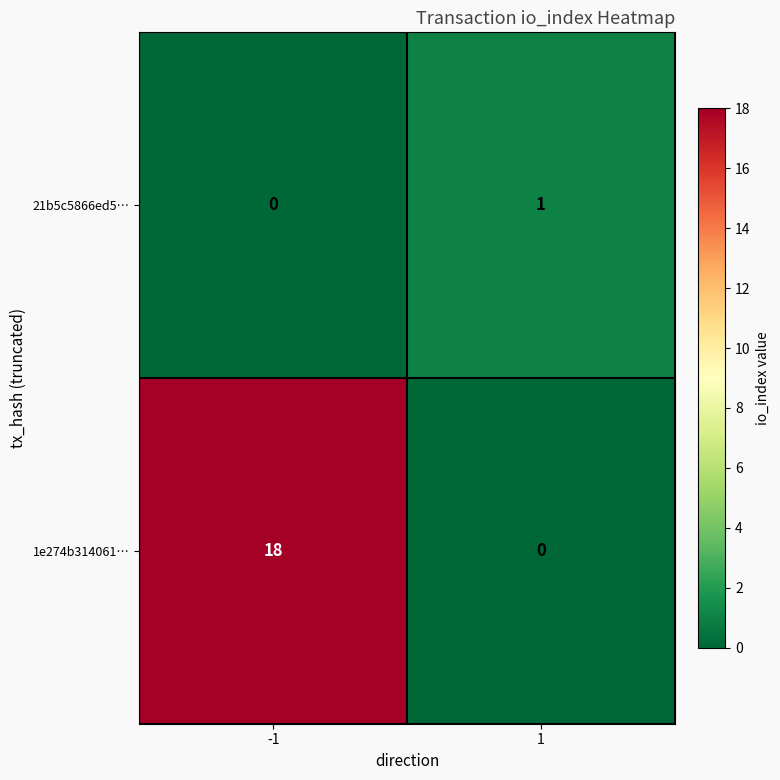

The 21b5c5866ed5… series shows 0 at -1. True or false?

True